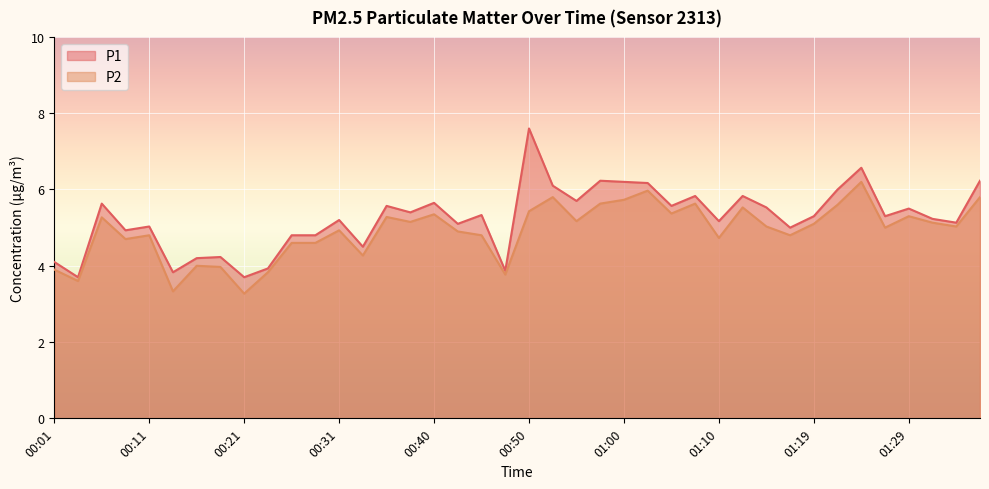

Reading left to right, extract all data points from this chart.

P1: 00:01=4.1	00:04=3.7	00:06=5.6	00:09=4.9	00:11=5.0	00:13=3.8	00:16=4.2	00:18=4.2	00:21=3.7	00:23=3.9	00:26=4.8	00:28=4.8	00:31=5.2	00:33=4.5	00:35=5.6	00:38=5.4	00:40=5.7	00:43=5.1	00:45=5.3	00:48=3.9	00:50=7.6	00:52=6.1	00:55=5.7	00:57=6.2	01:00=6.2	01:02=6.2	01:05=5.6	01:07=5.8	01:10=5.2	01:12=5.8	01:14=5.5	01:17=5.0	01:19=5.3	01:22=6.0	01:24=6.6	01:27=5.3	01:29=5.5	01:32=5.2	01:34=5.1	01:37=6.2
P2: 00:01=3.9	00:04=3.6	00:06=5.3	00:09=4.7	00:11=4.8	00:13=3.3	00:16=4.0	00:18=4.0	00:21=3.3	00:23=3.8	00:26=4.6	00:28=4.6	00:31=4.9	00:33=4.3	00:35=5.3	00:38=5.2	00:40=5.3	00:43=4.9	00:45=4.8	00:48=3.8	00:50=5.4	00:52=5.8	00:55=5.2	00:57=5.6	01:00=5.7	01:02=6.0	01:05=5.4	01:07=5.6	01:10=4.7	01:12=5.5	01:14=5.0	01:17=4.8	01:19=5.1	01:22=5.6	01:24=6.2	01:27=5.0	01:29=5.3	01:32=5.1	01:34=5.0	01:37=5.8